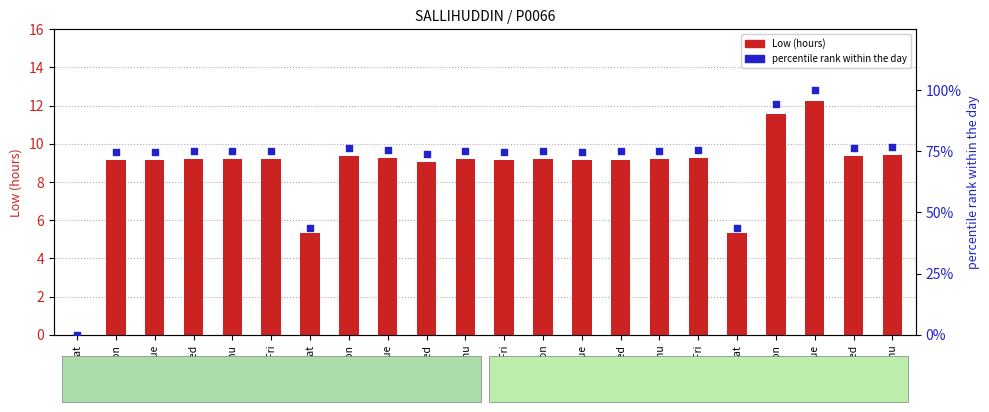

Which series has the largest total across all categories?

percentile rank within the day